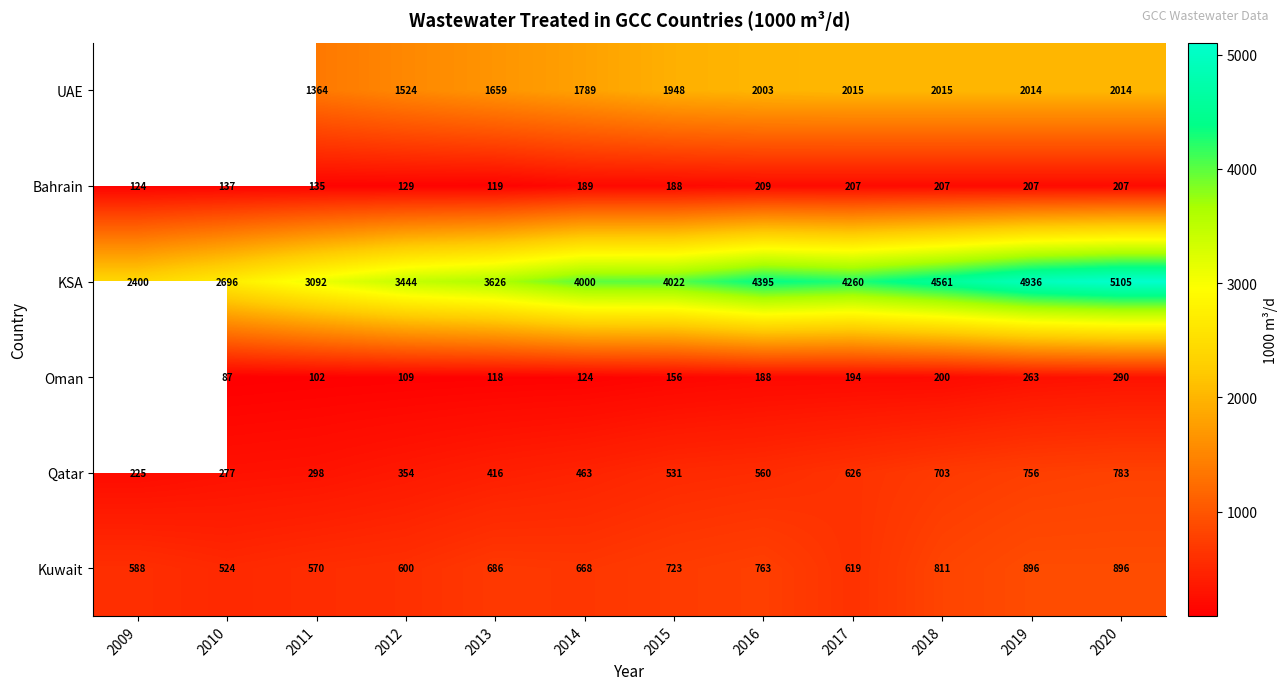

Is it true that Oman equals 279.7 at 2017?

False